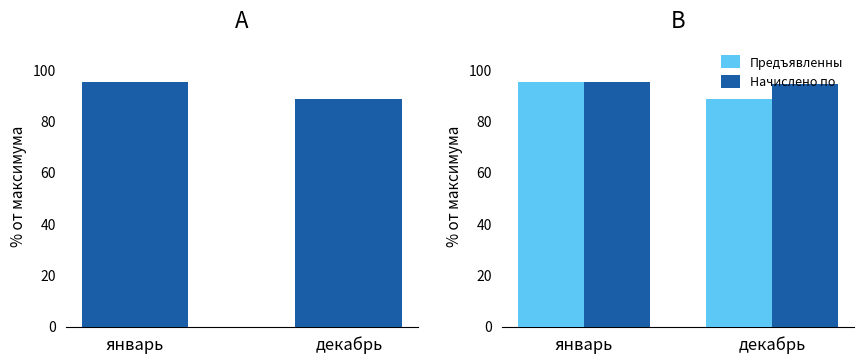

Read the Начислено потребителям (руб.) value at январь.

95.4